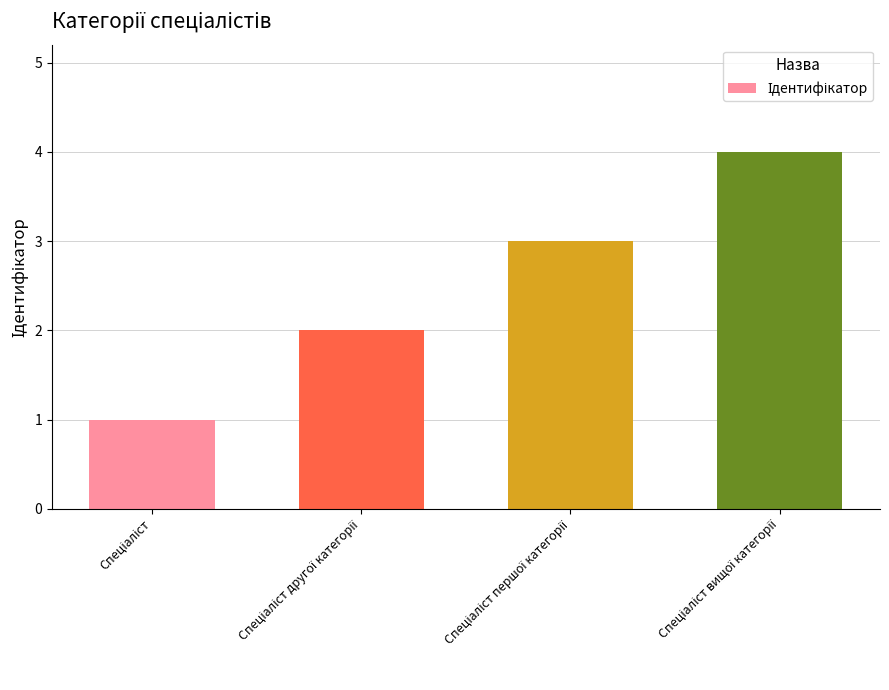

Reading left to right, what are all the values shown in this chart?

1	2	3	4